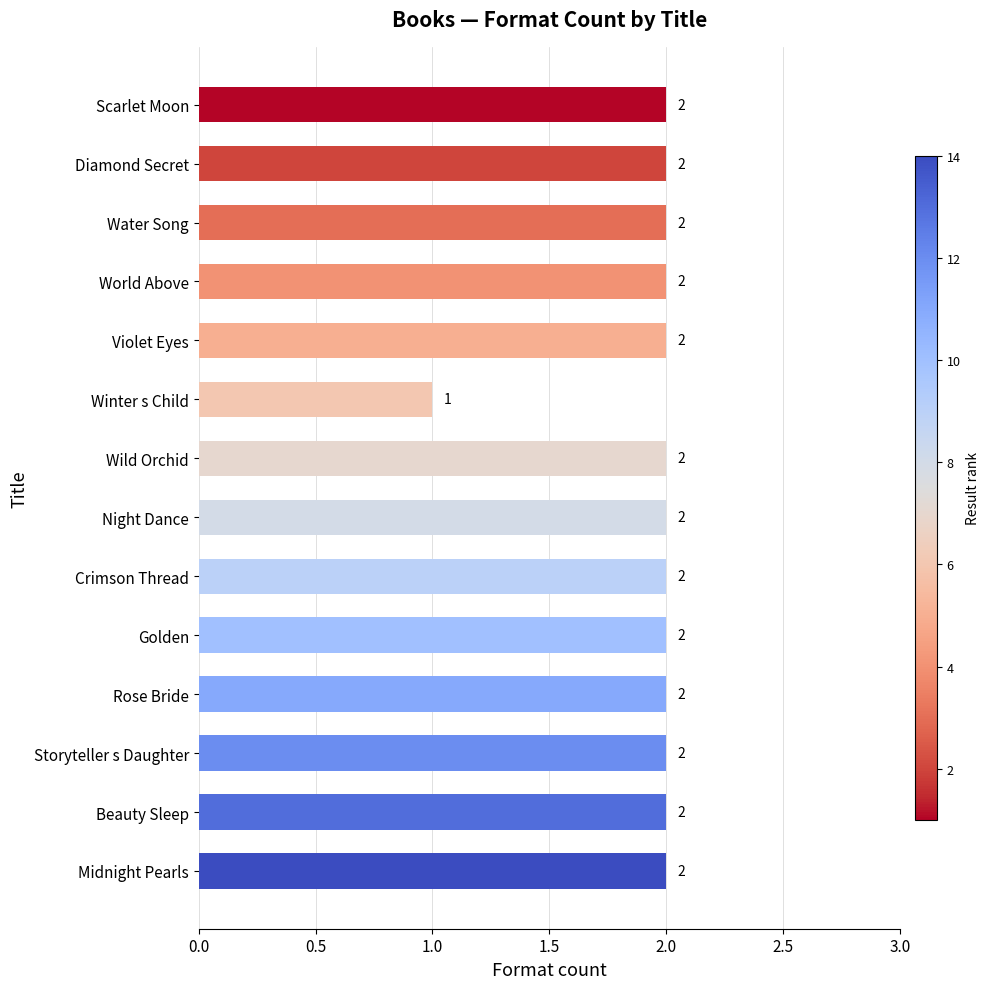

Which label corresponds to the smallest value in the chart?

Winter s Child